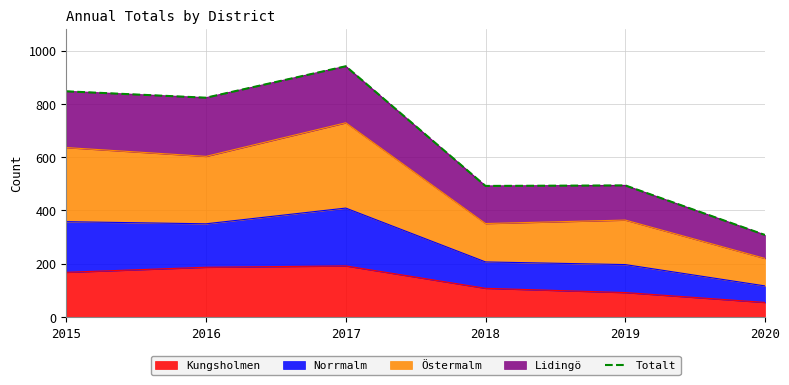

What is the minimum value shown in the chart?

308